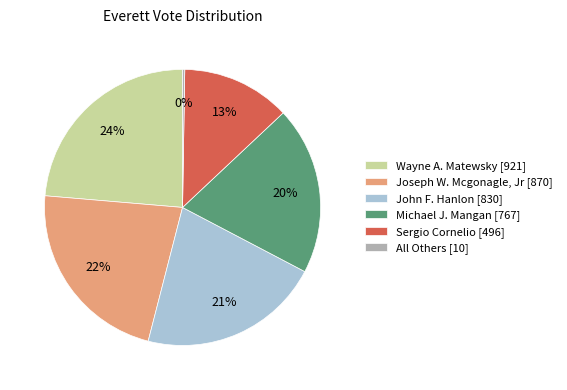

What is the largest slice in the pie chart?

Wayne A. Matewsky